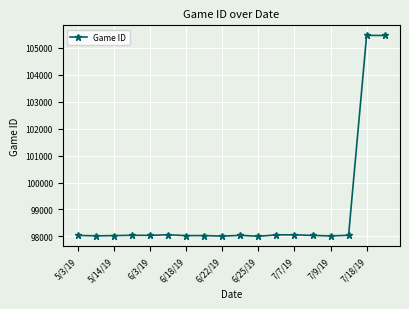

True or false: the data has more than 2 interior local peaks.

True